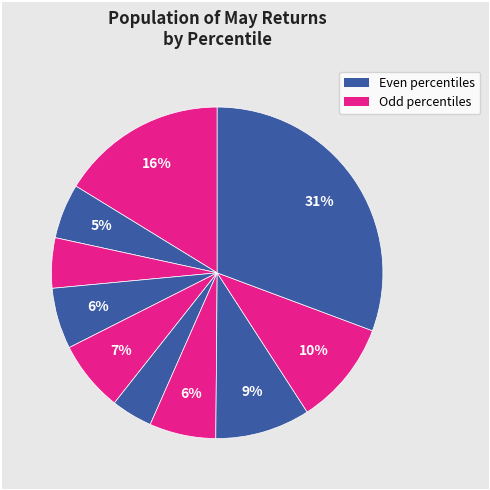

To the nearest percent, what is the difference between the largest and smallest slice percentages?

27%